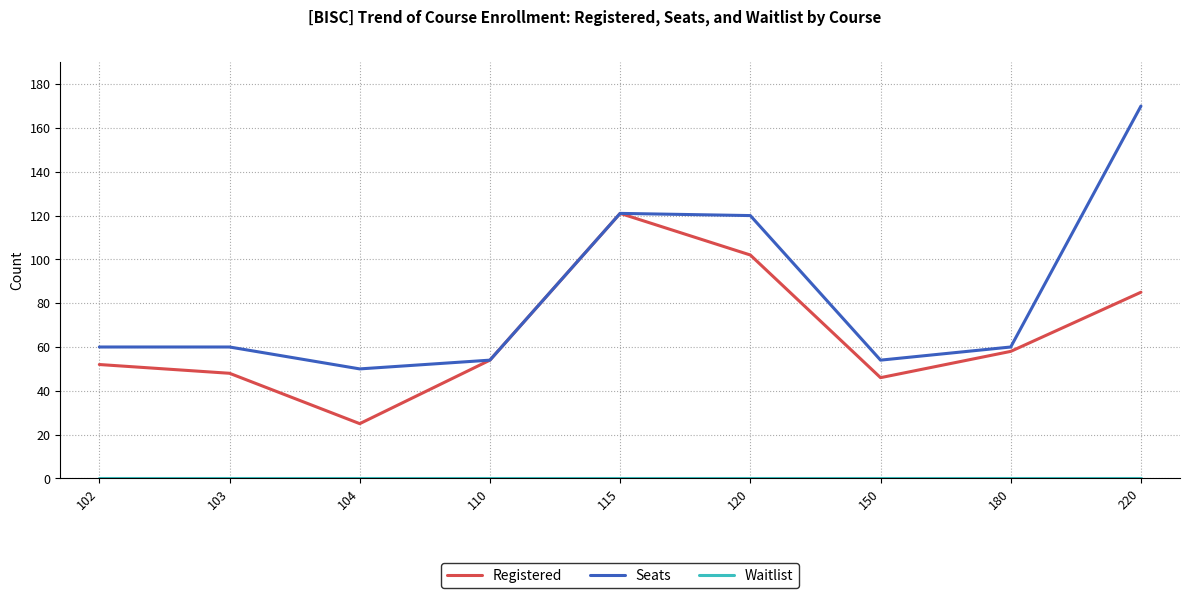

What is the greatest value displayed?

170